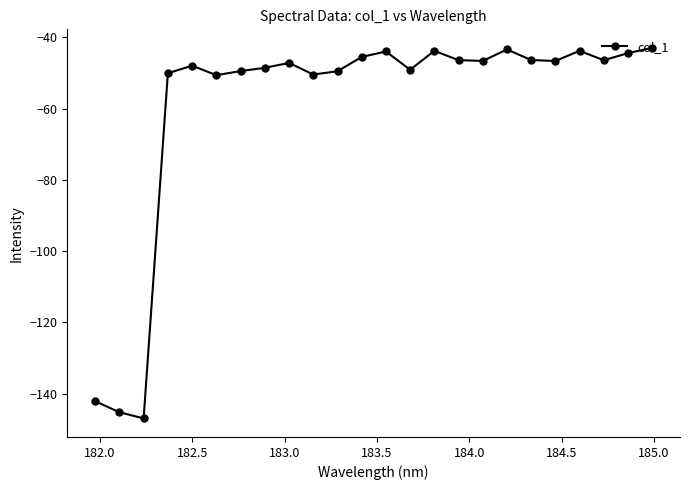

How many points are lower than both their immediate neighbors (excluding endpoints)?

7